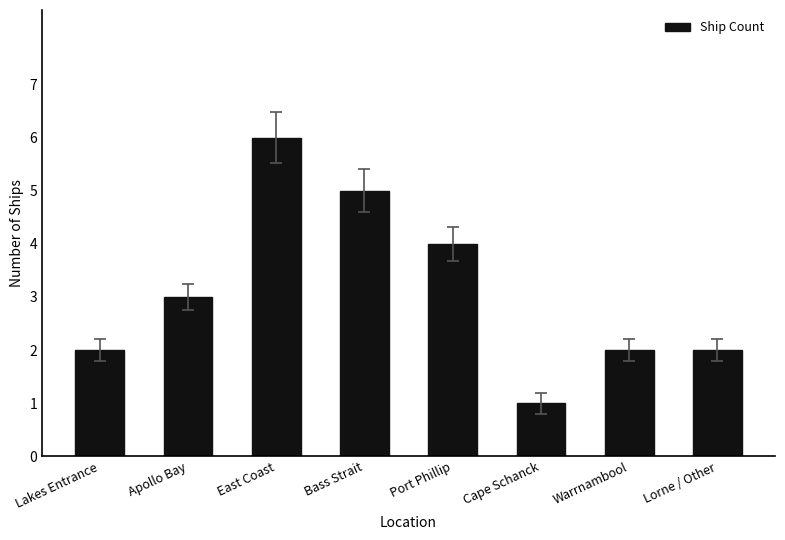

What is the difference between the second highest and minimum values?

4